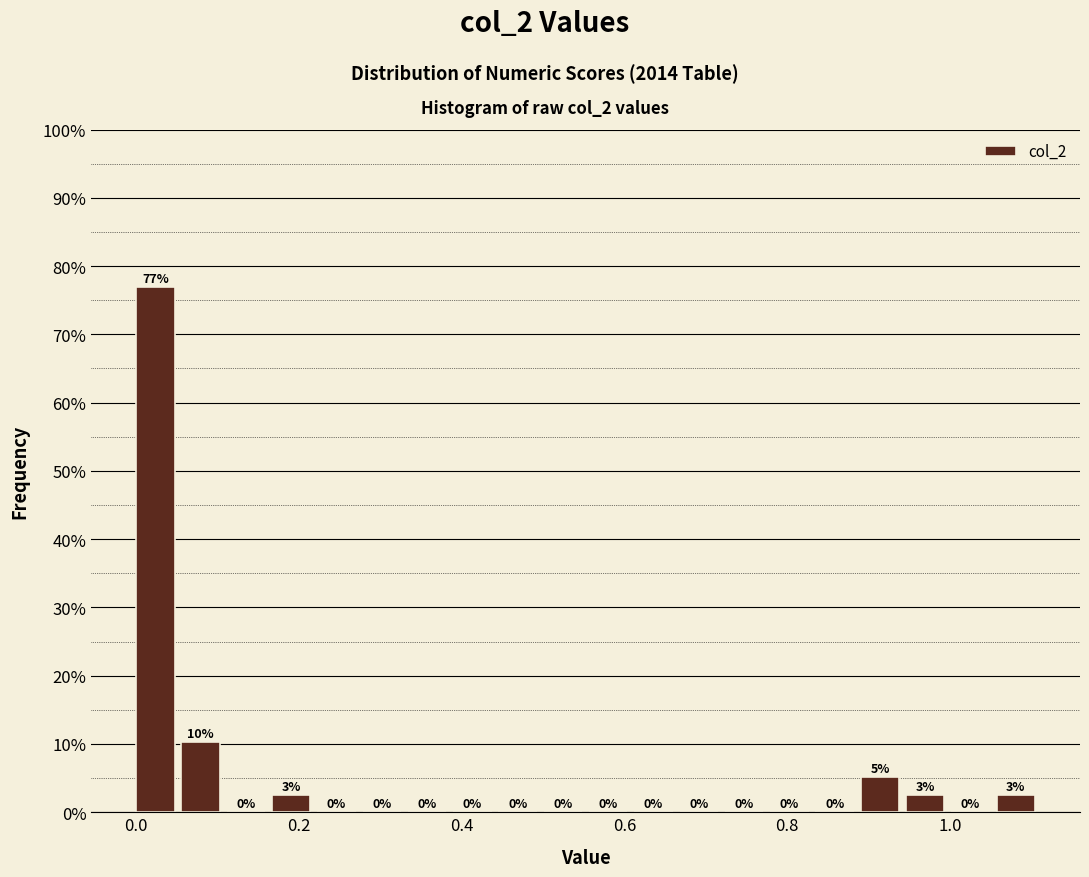

Around what value on the x-axis is the tallest bar? Give the approximate position of its centre, as read against the axis.

0.02